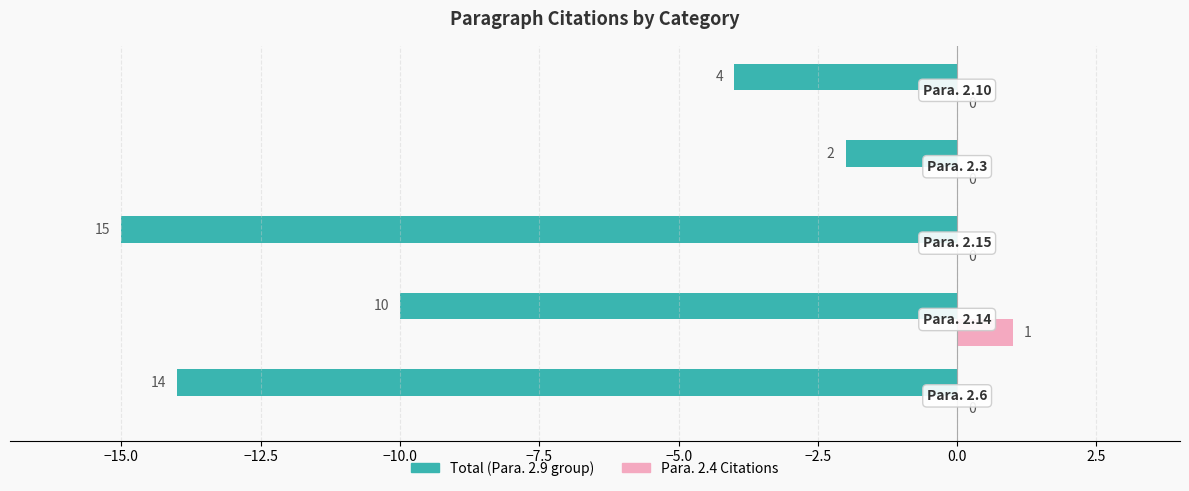

What is the sum of all Total (Para. 2.9 group) values?

-45